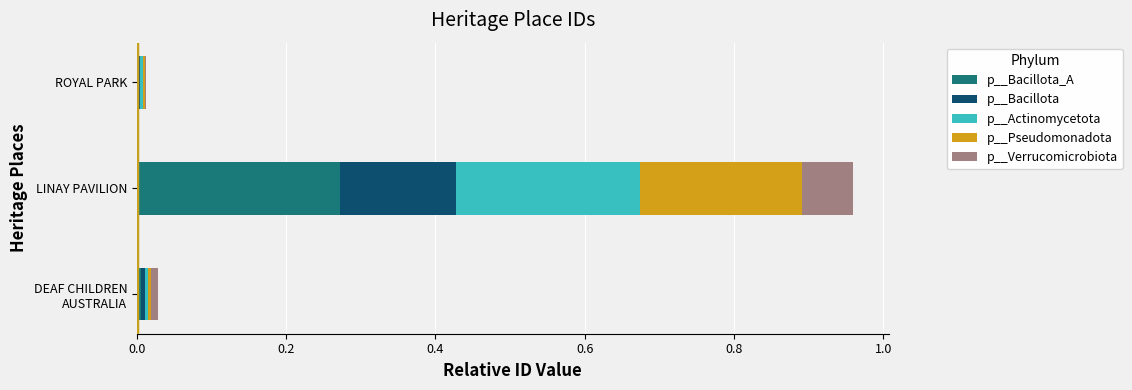

At which category is the sum across all series the highest?

LINAY PAVILION